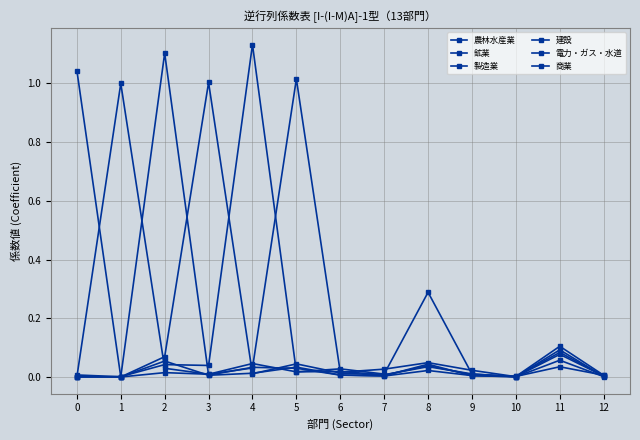

True or false: 建設 has more than 1 interior local peaks.

True